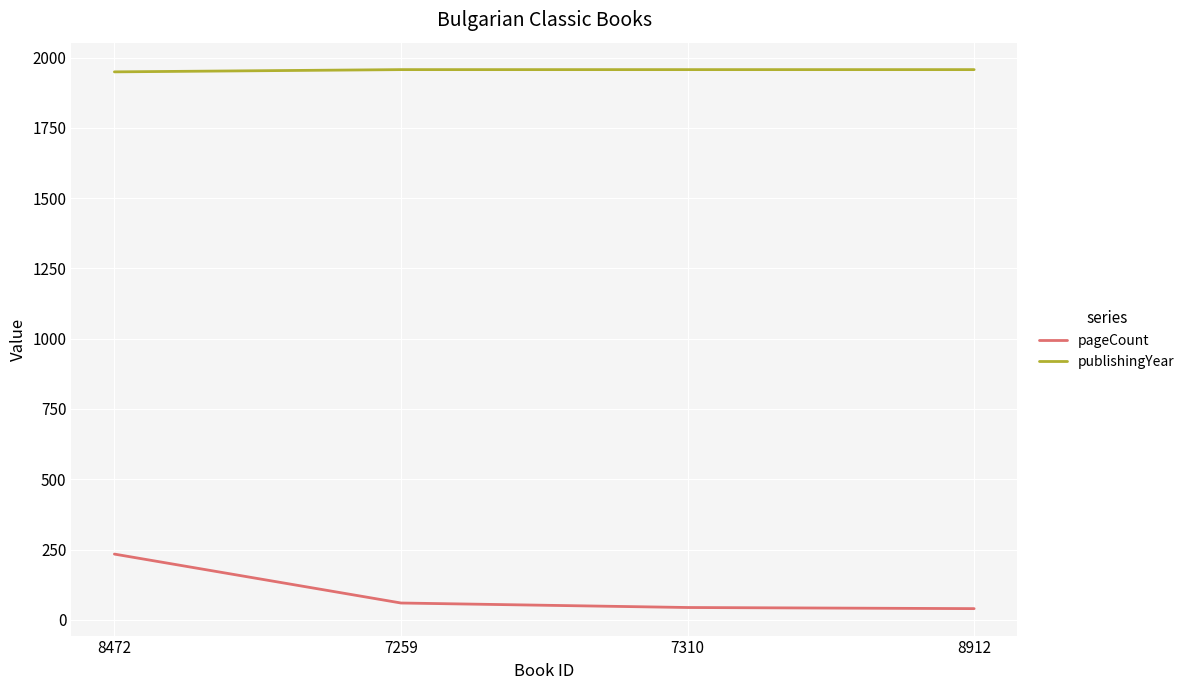

What is the greatest value displayed?

1957